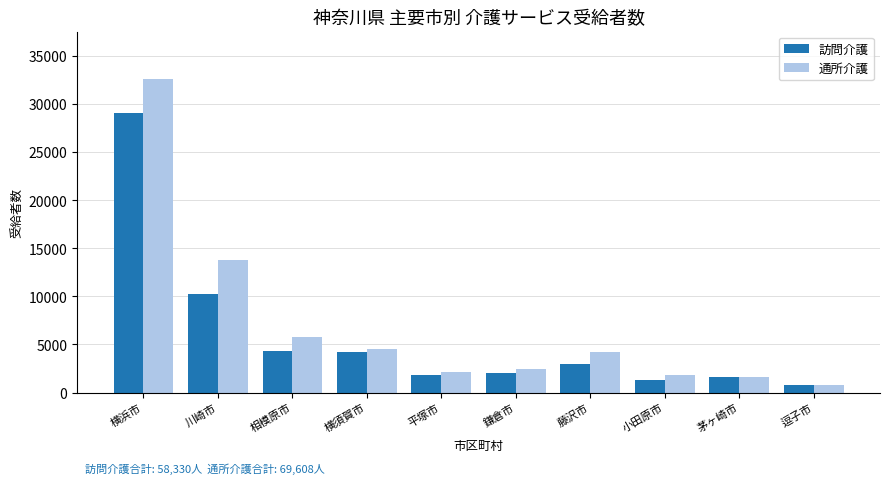

What is the value of the 通所介護 bar at the 8th from the left?

1792